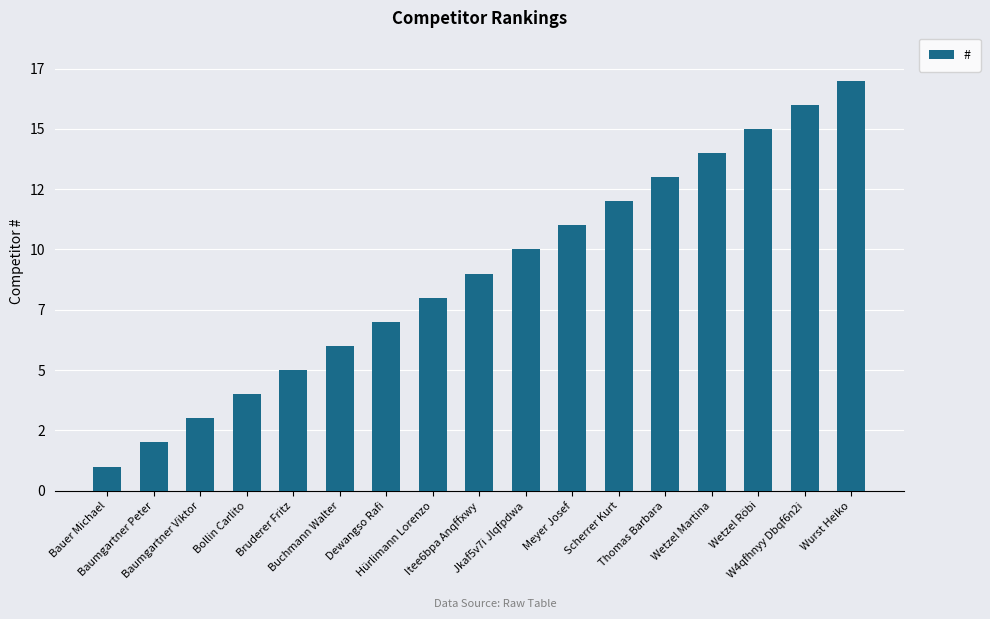

Does the chart contain stacked bars?

No